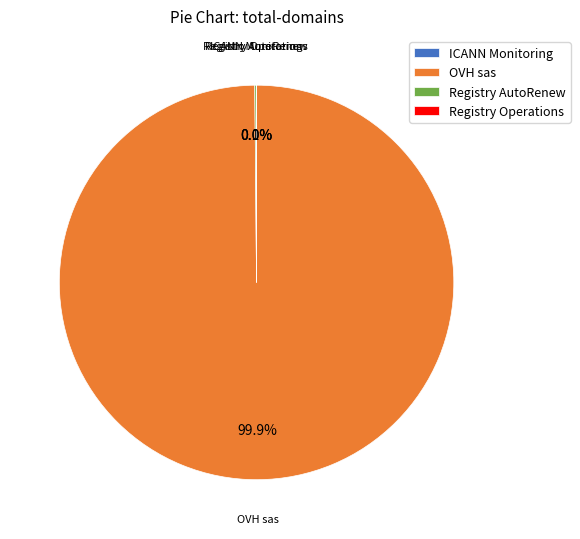

Which category has the biggest portion of the pie?

OVH sas